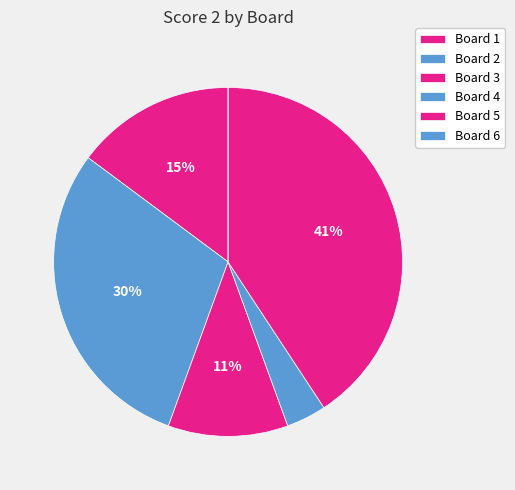

How much of the chart is everything except Board 3?

88.9%